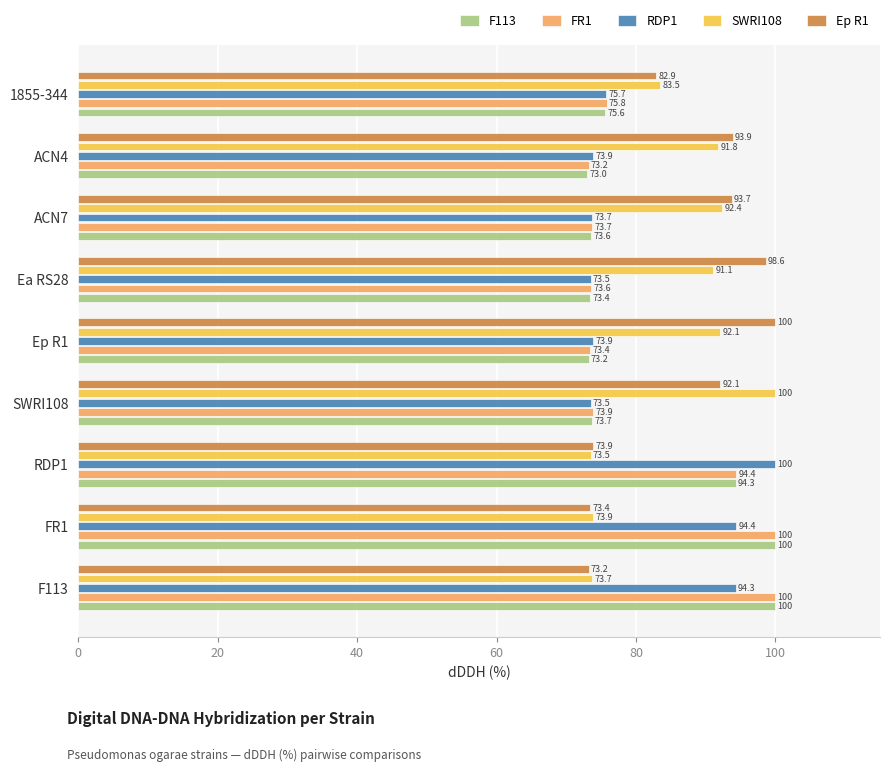

What are all the series names shown in the legend?

F113, FR1, RDP1, SWRI108, Ep R1